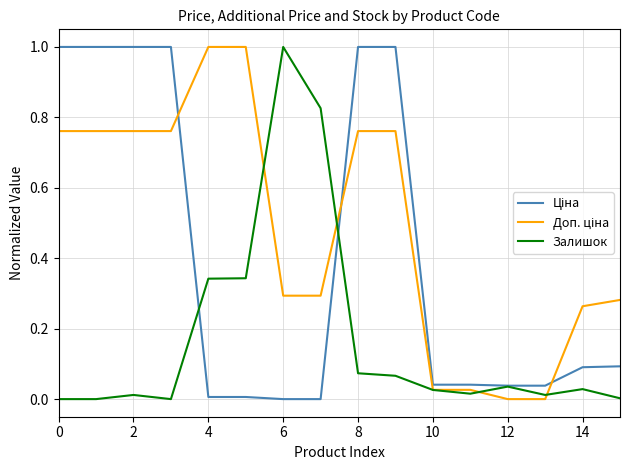

What is the maximum value shown in the chart?

1.0